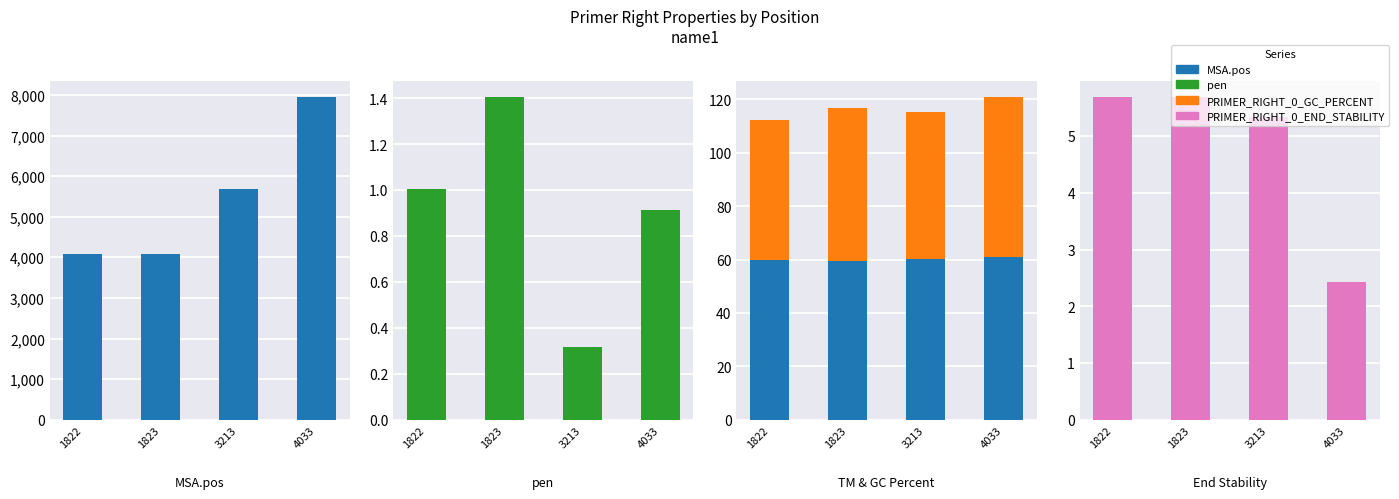

What is the value of the pen bar at the 2nd from the left?

1.4